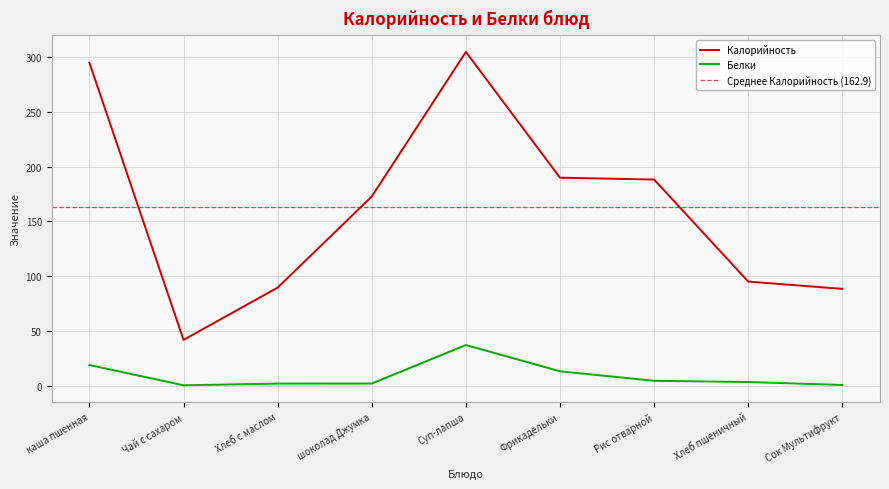

Which has a higher value, Хлеб пшеничный or Чай с сахаром?

Хлеб пшеничный